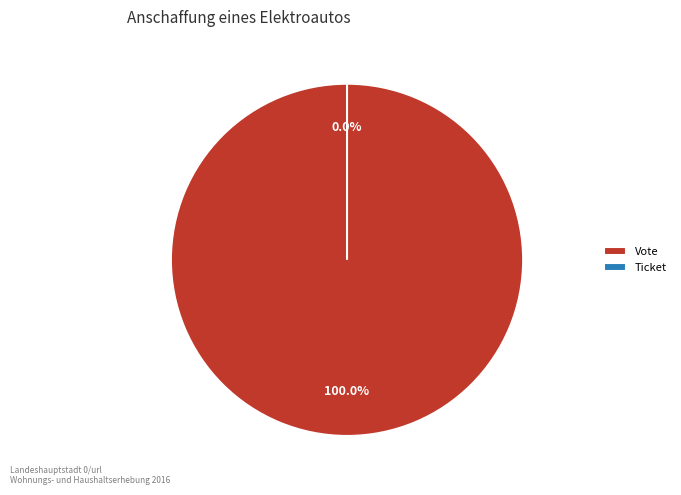

To the nearest percent, what is the difference between the largest and smallest slice percentages?

100%